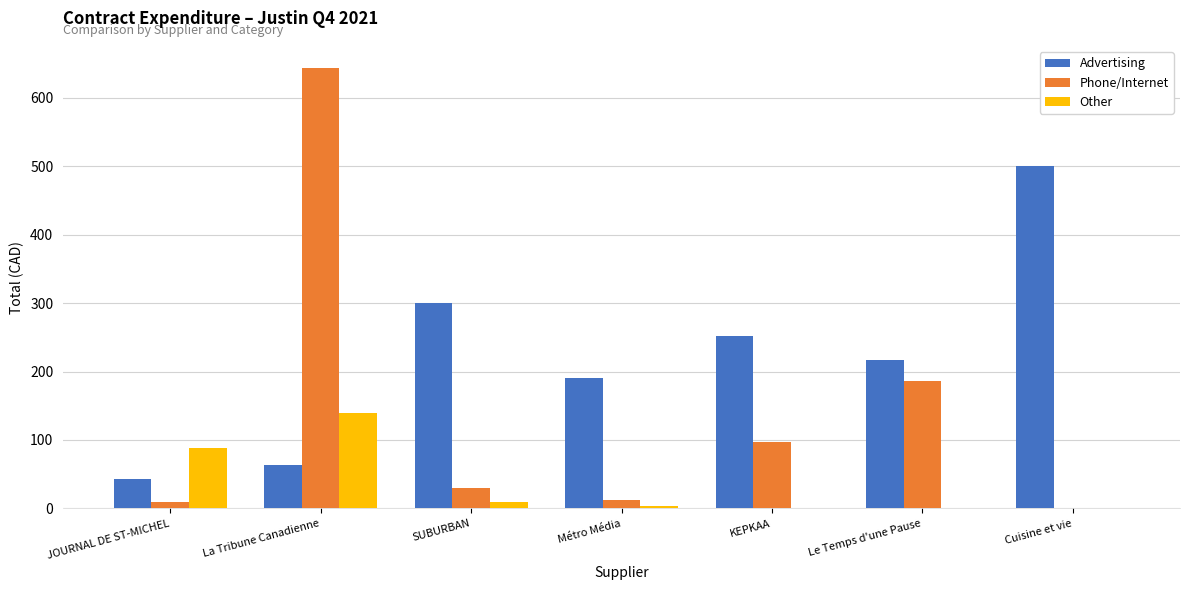

What is the sum of the Phone/Internet values at Le Temps d'une Pause and Métro Média?

198.8